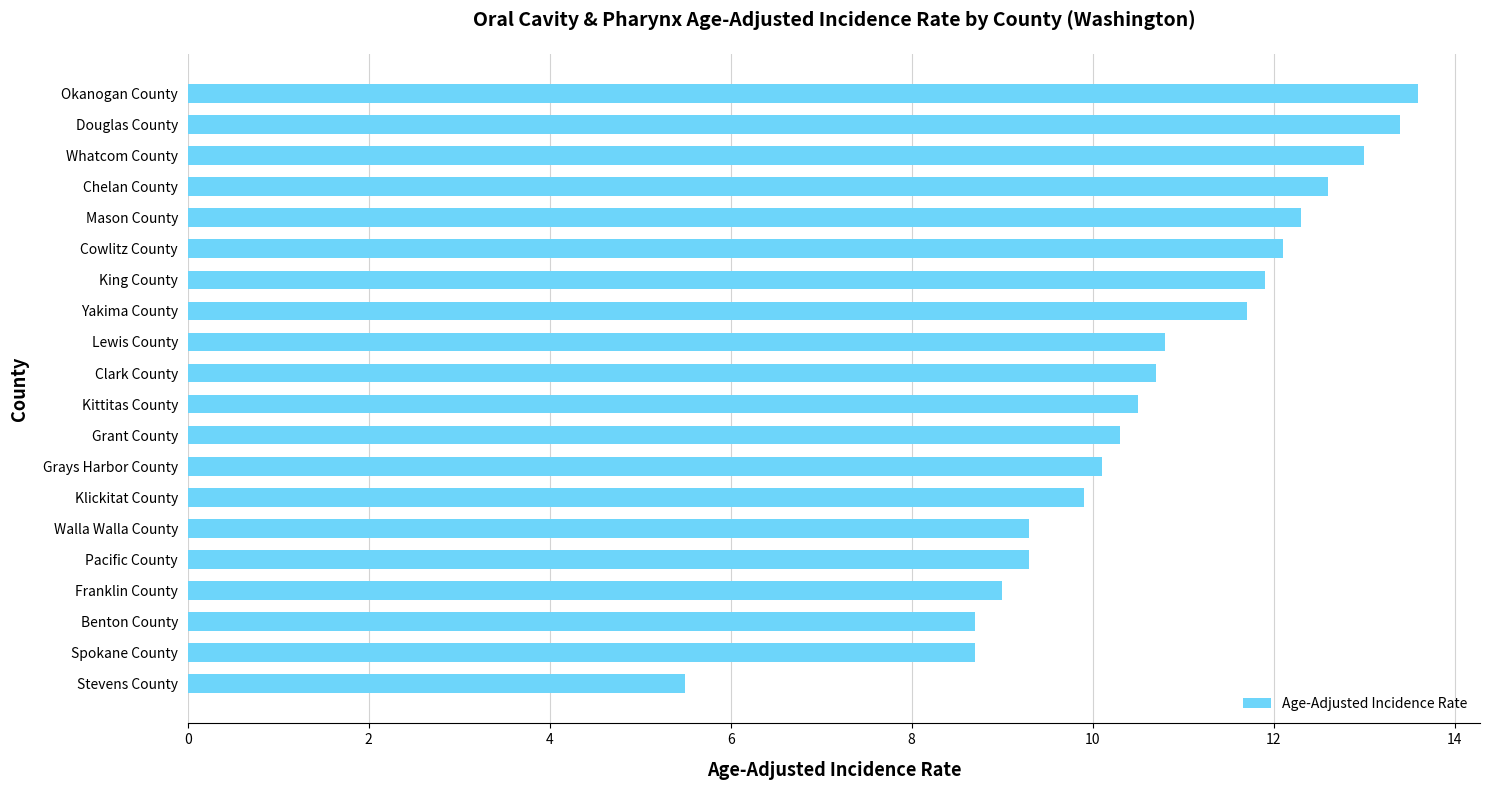

The value at Spokane County is 8.7. True or false?

True